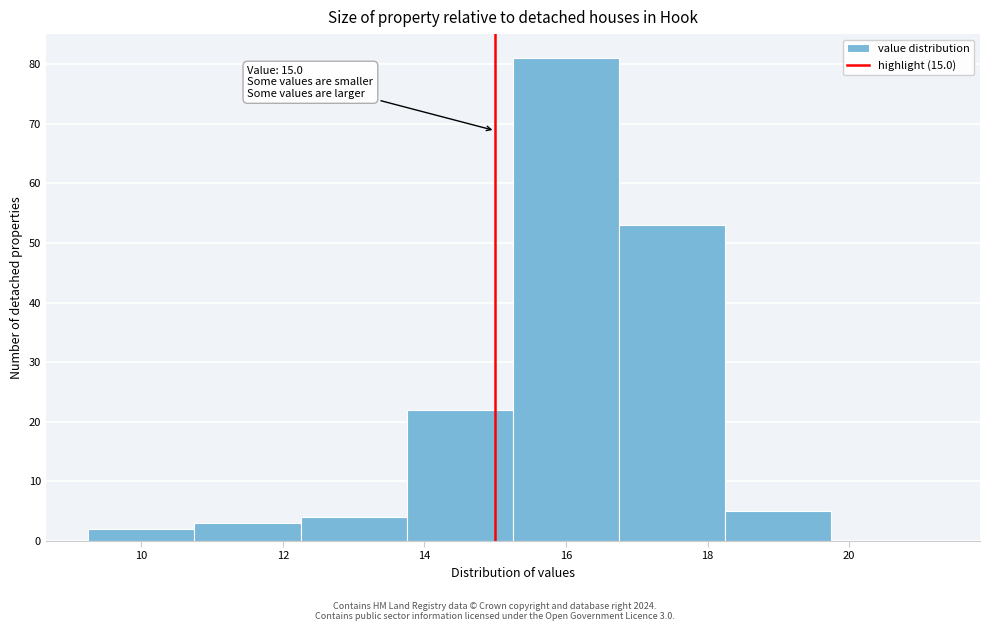

Over which range of the x-axis is the bar tallest?

15.25 to 16.75